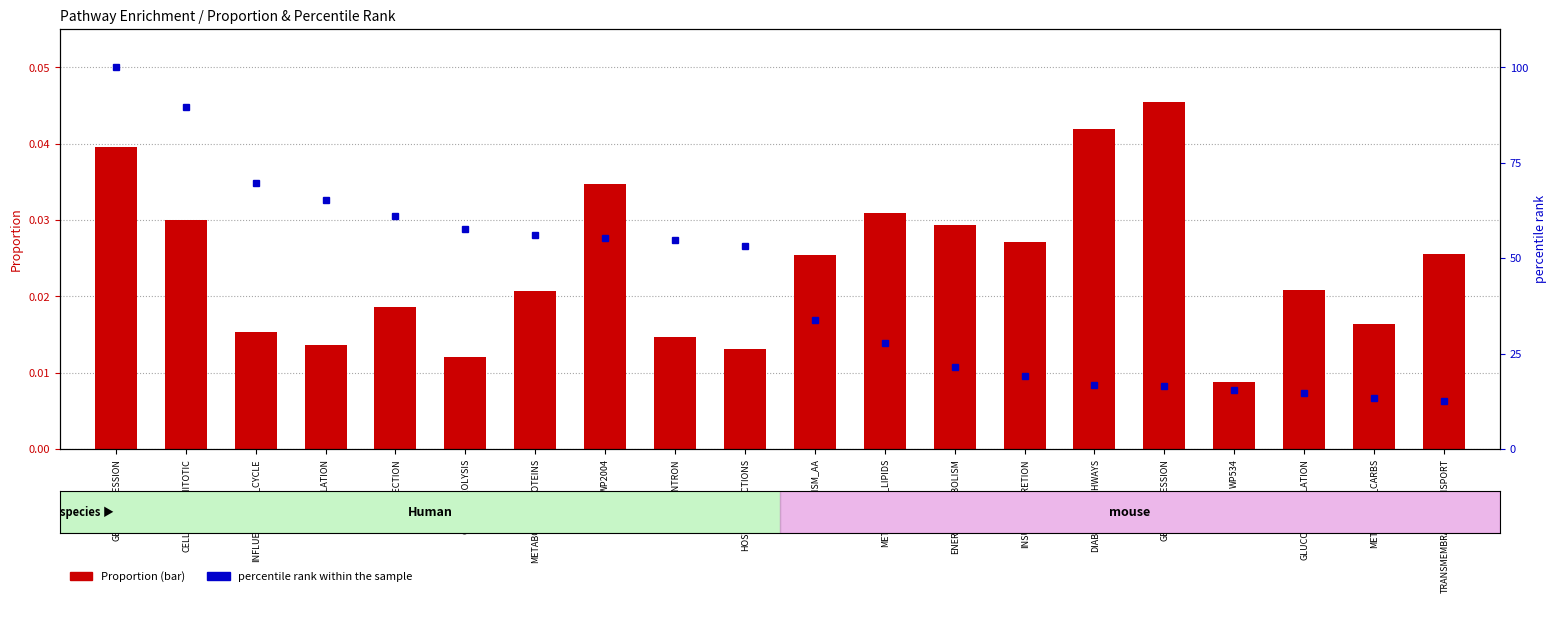

The chart shows a value of 5.1 at DIABETES_PATHWAYS. True or false?

False